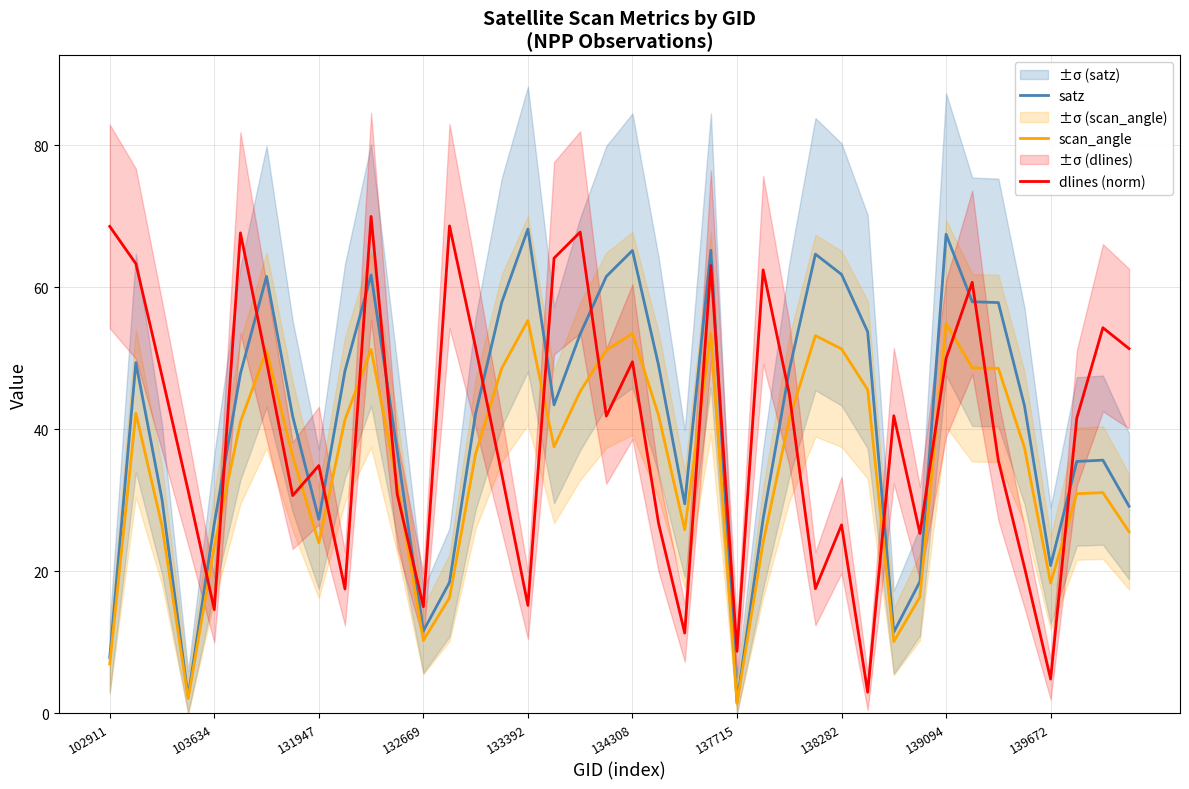

Which series ends up on top after the final intersection of dlines (norm) and satz?

dlines (norm)